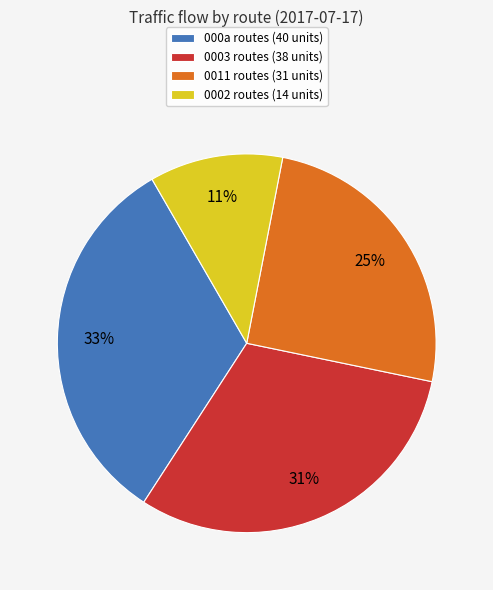

Which has a higher value, 0003 routes (38 units) or 000a routes (40 units)?

000a routes (40 units)